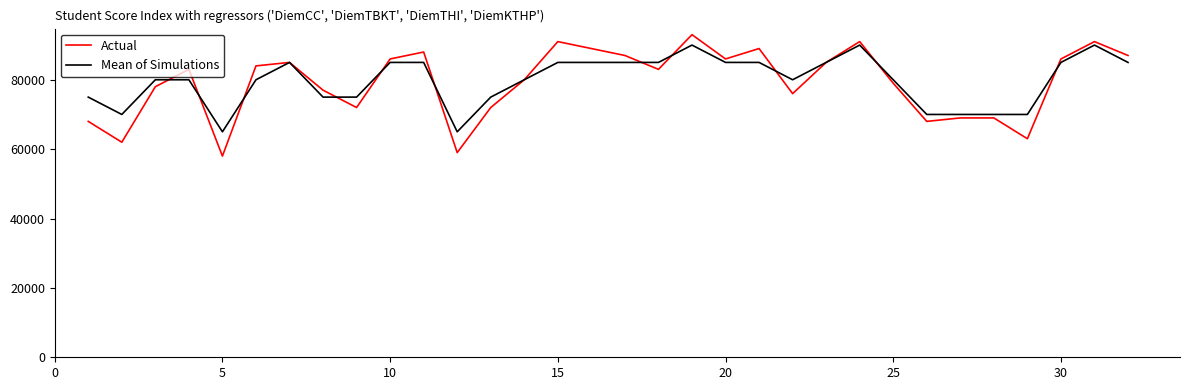

Reading left to right, what are all the values shown in this chart?

Actual: 68000	62000	78000	83000	58000	84000	85000	77000	72000	86000	88000	59000	72000	80000	91000	89000	87000	83000	93000	86000	89000	76000	85000	91000	79000	68000	69000	69000	63000	86000	91000	87000
Mean of Simulations: 75000	70000	80000	80000	65000	80000	85000	75000	75000	85000	85000	65000	75000	80000	85000	85000	85000	85000	90000	85000	85000	80000	85000	90000	80000	70000	70000	70000	70000	85000	90000	85000